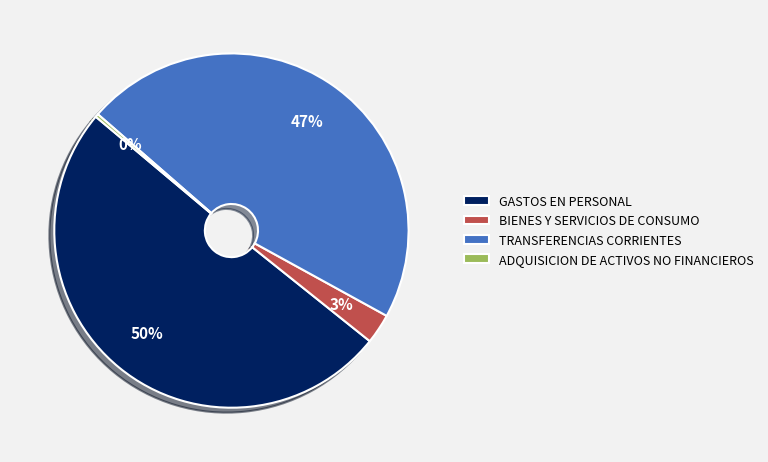

Which slice is the largest?

GASTOS EN PERSONAL